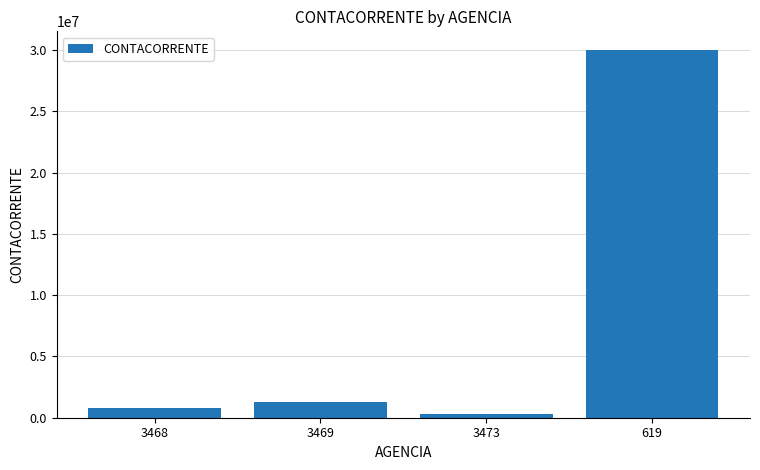

What is the greatest value displayed?

30040835